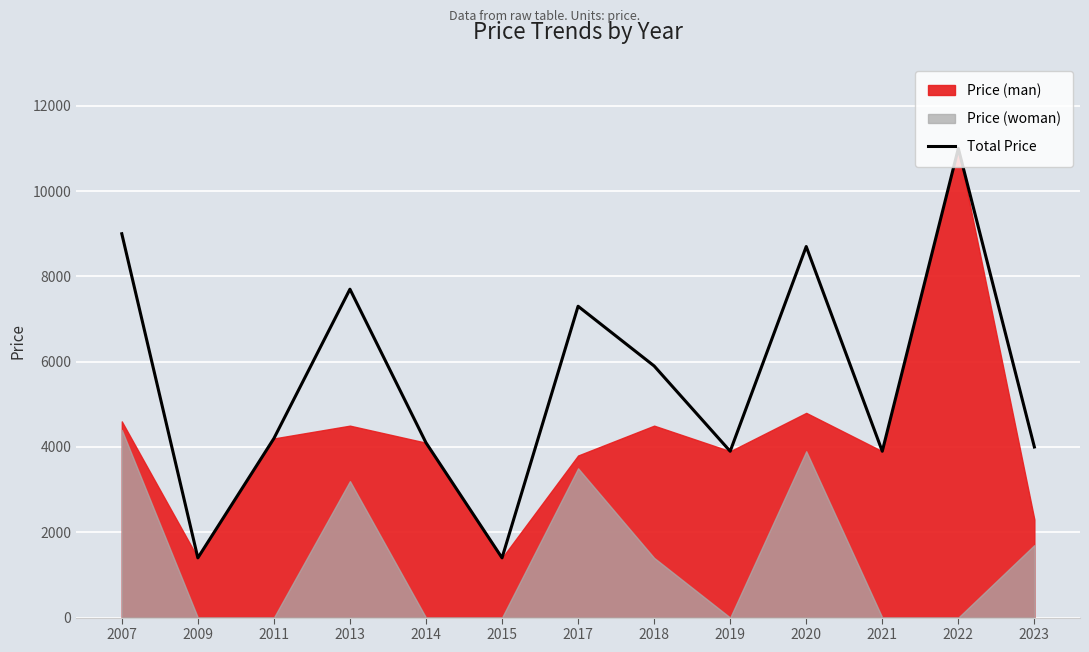

Count the number of values greater than 4200.

6